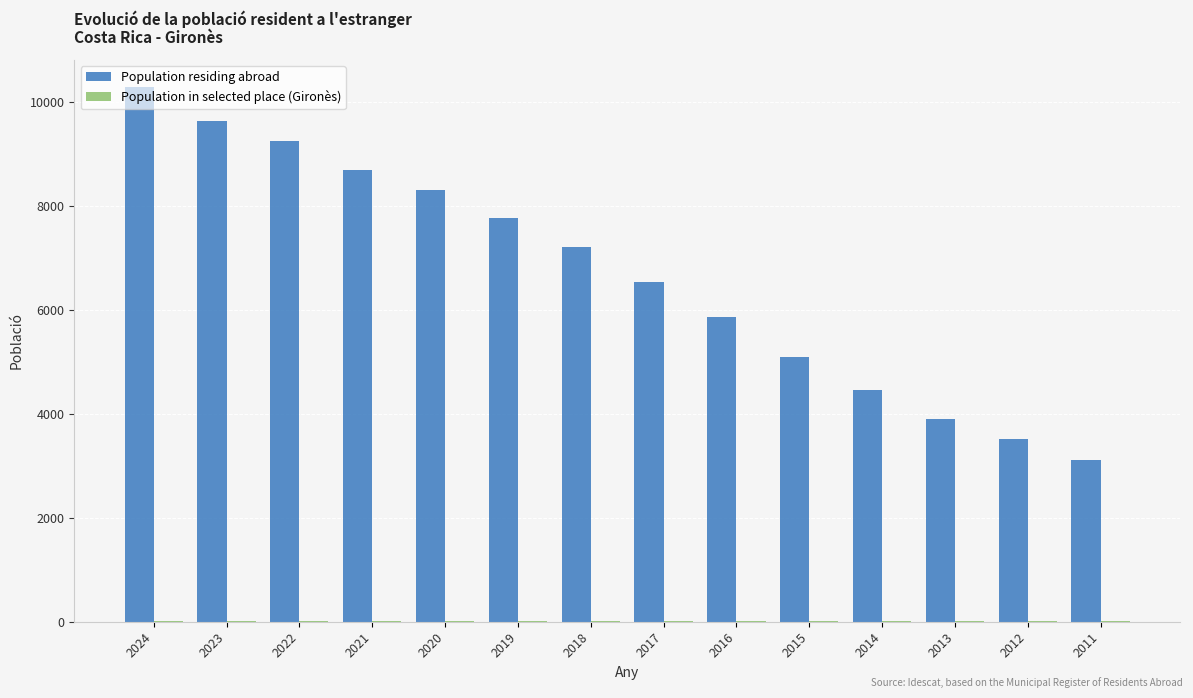

Which category has the highest value across all series?

2024